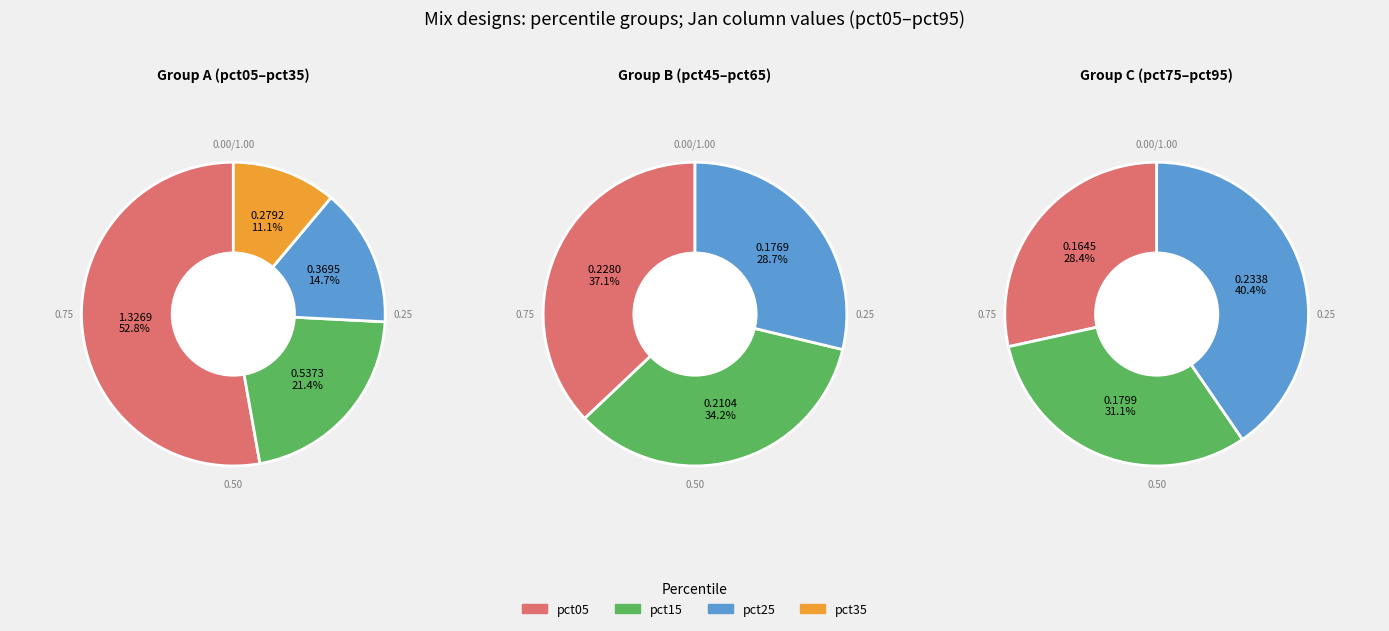

Rank the categories by value from lowest to highest.

pct75, pct65, pct85, pct55, pct45, pct95, pct35, pct25, pct15, pct05